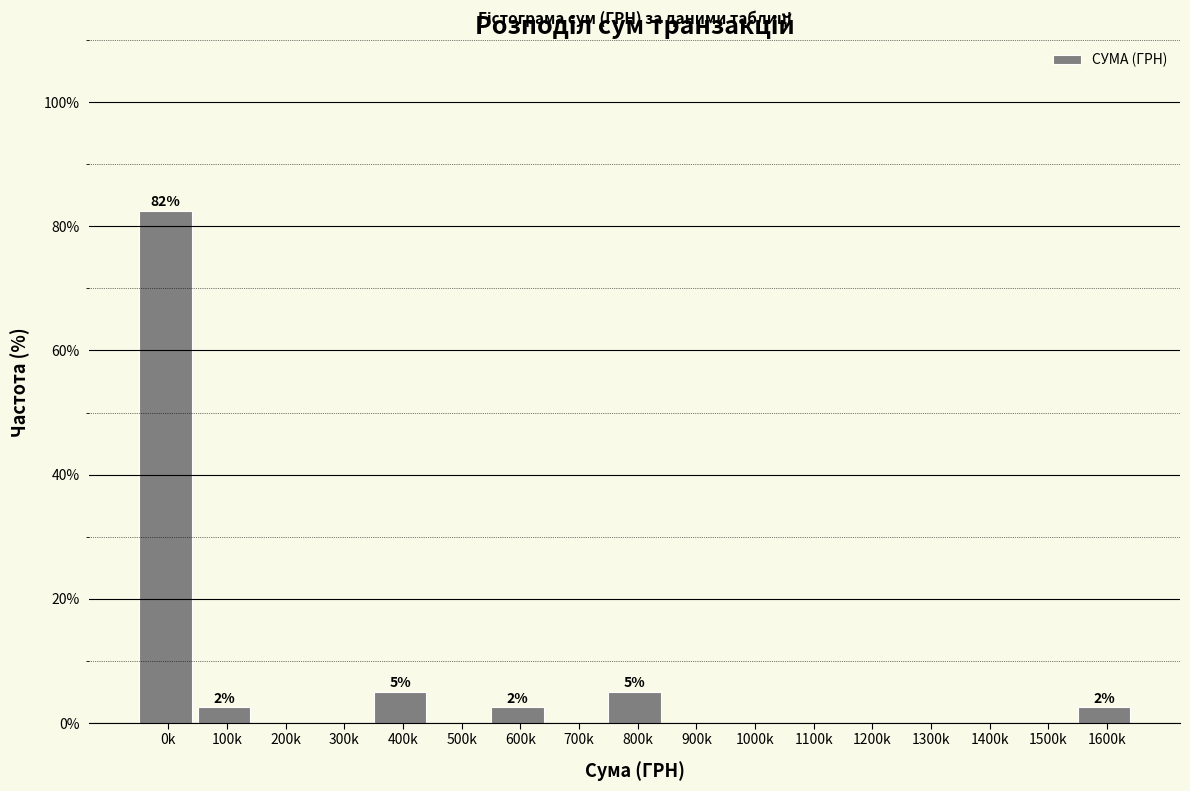

Reading right to left, extract all data points from this chart.

1600k=2.5	1500k=0.0	1400k=0.0	1300k=0.0	1200k=0.0	1100k=0.0	1000k=0.0	900k=0.0	800k=5.0	700k=0.0	600k=2.5	500k=0.0	400k=5.0	300k=0.0	200k=0.0	100k=2.5	0k=82.5